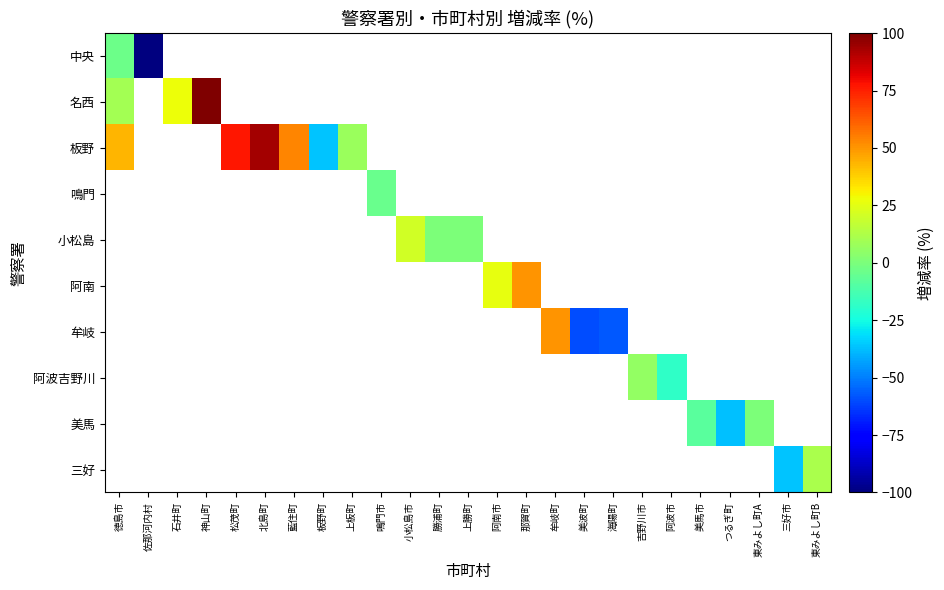

Which series has the widest spread of values?

板野